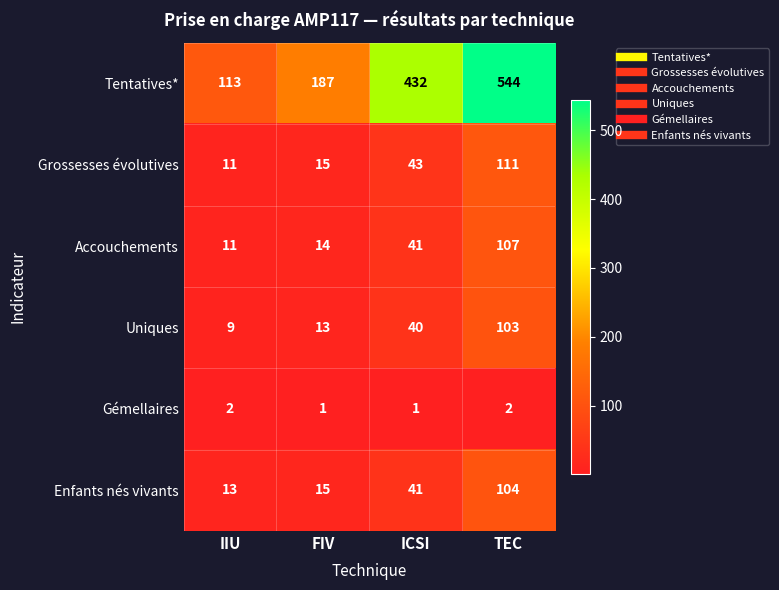

At which label is Grossesses évolutives closest to 61?

ICSI